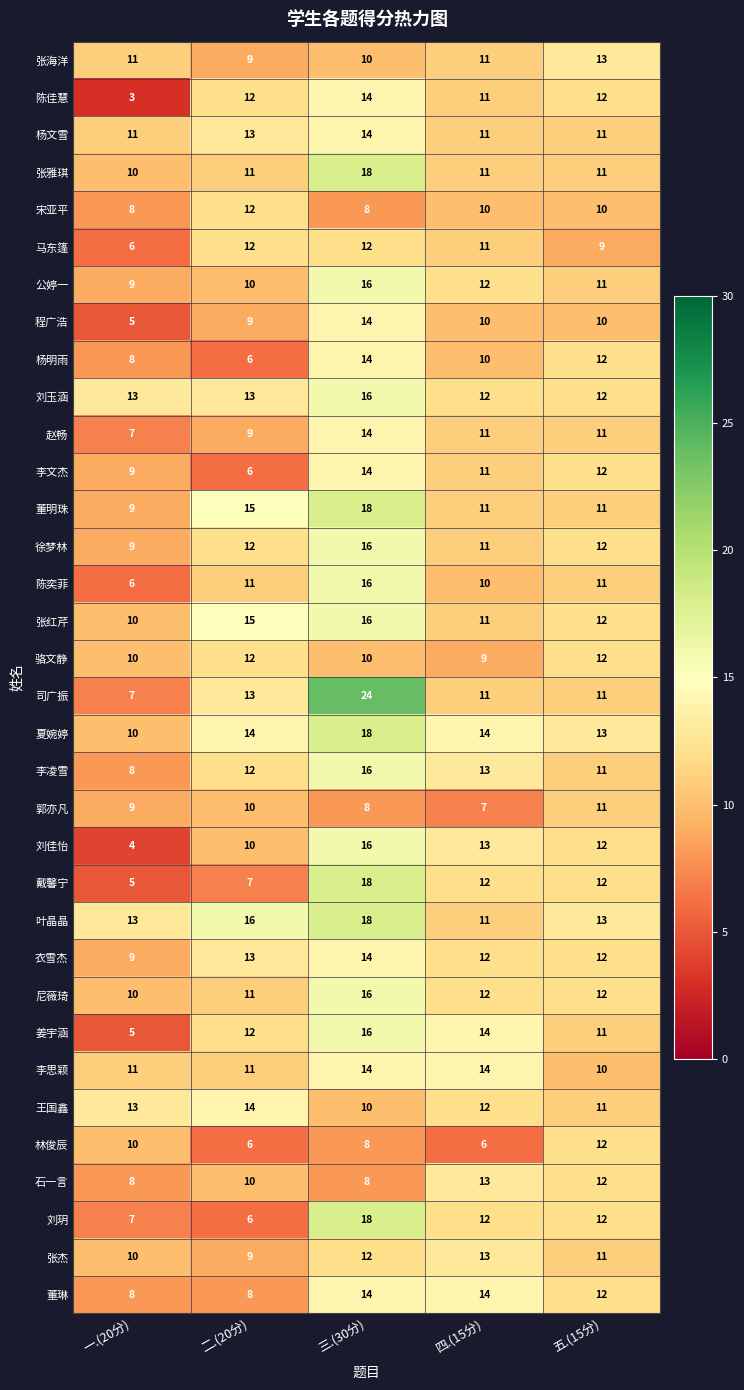

What is the difference between the second highest and minimum values in the 李文杰 series?

6